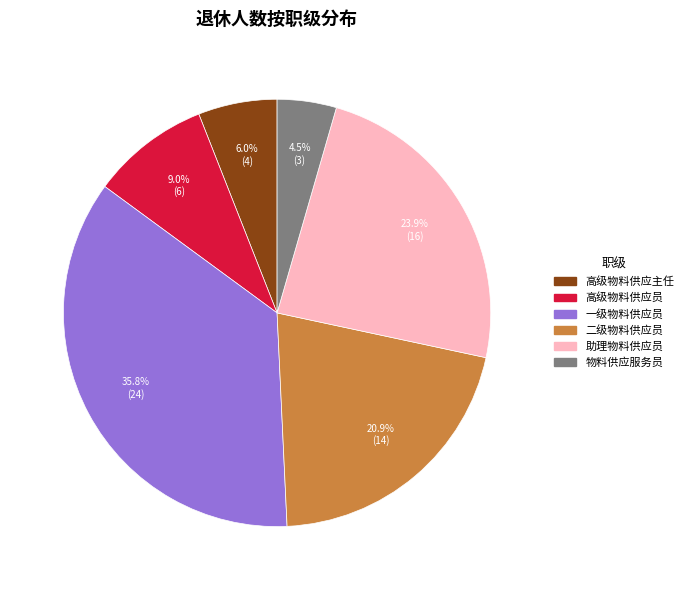

Is there any slice that represents more than half of the pie?

No